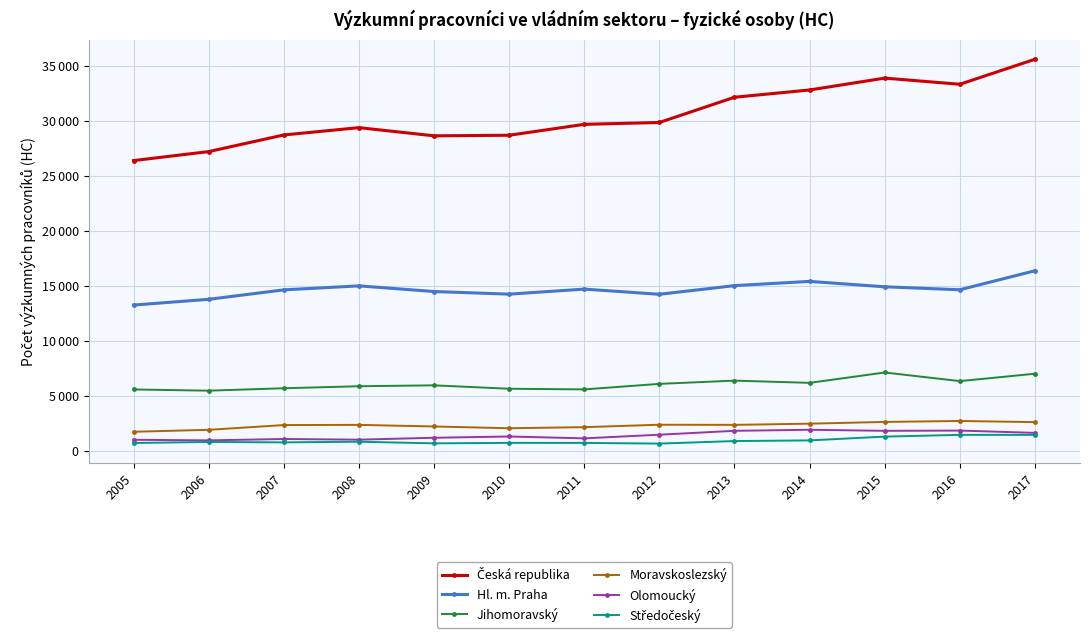

What is the approximate value of Moravskoslezský at 2015?

2624.0